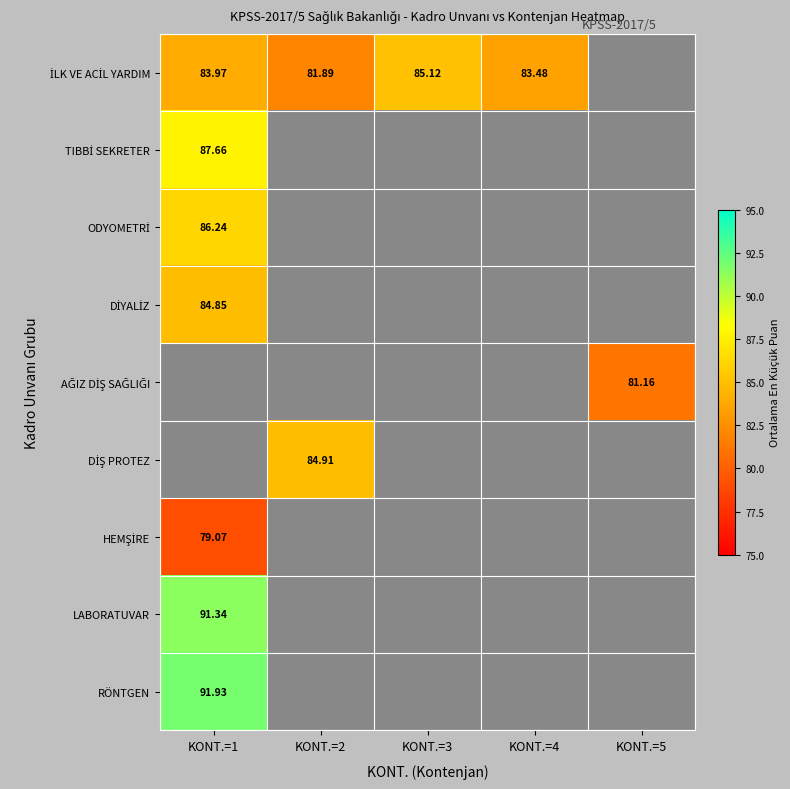

What is the lowest value of the HEMŞİRE series?

79.1